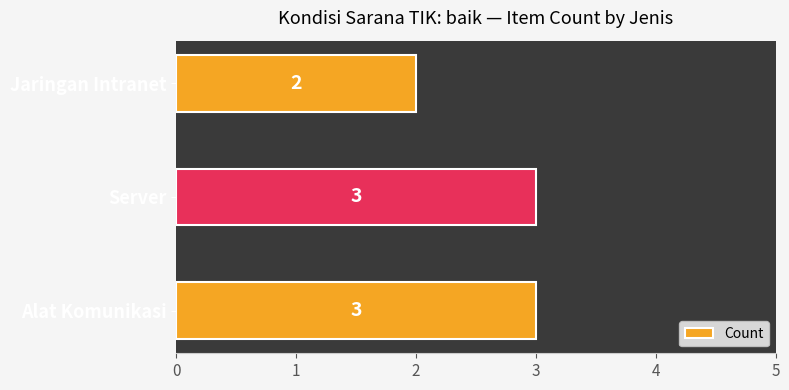

What is the approximate value at Server?

3